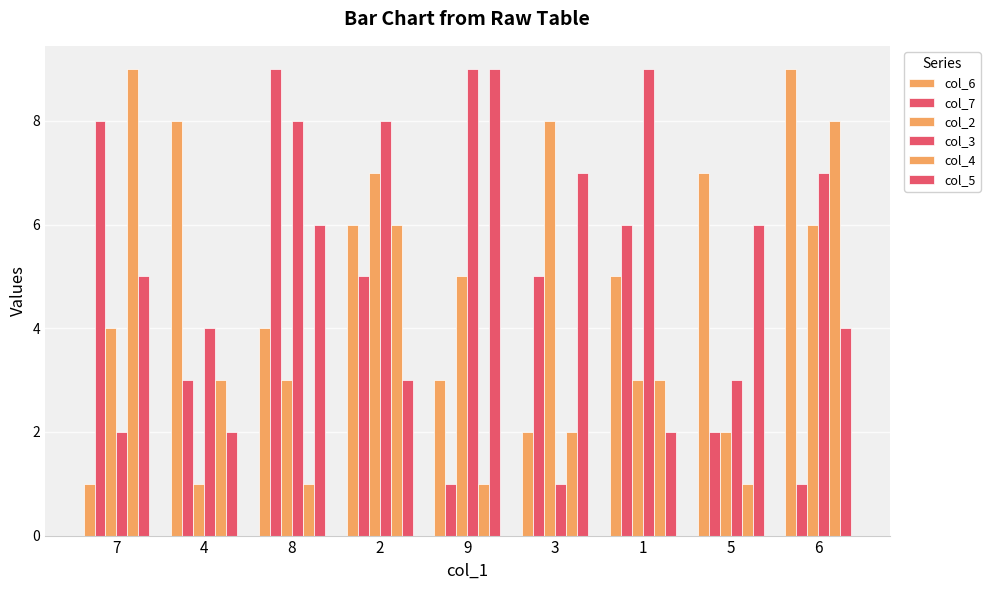

How many data points in col_3 are less than 7?

4